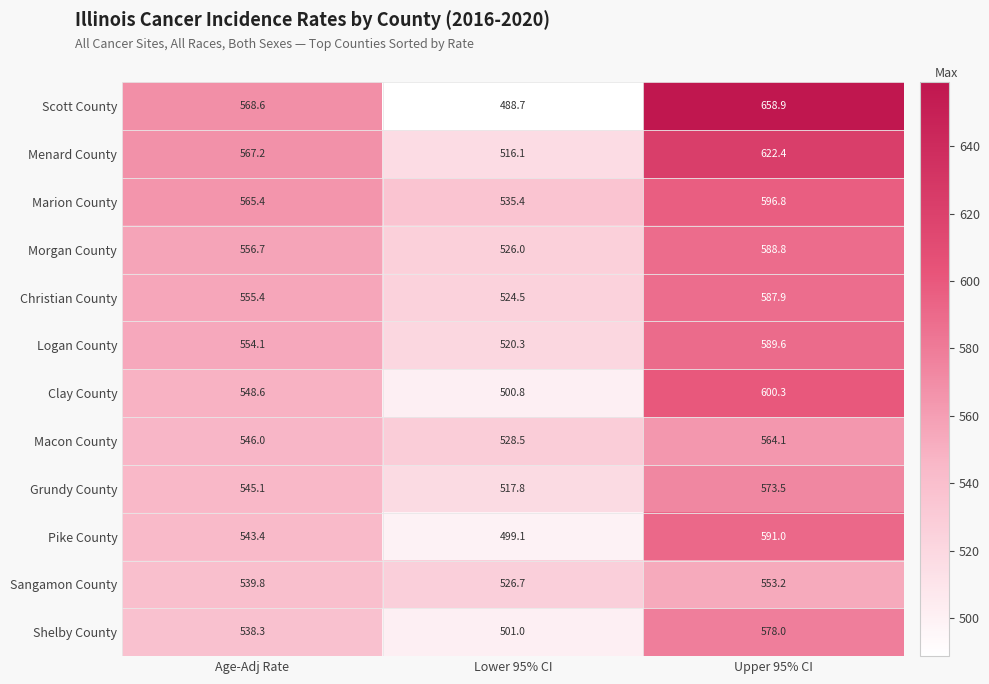

True or false: Shelby County has a value of 141.1 at Upper 95% CI.

False